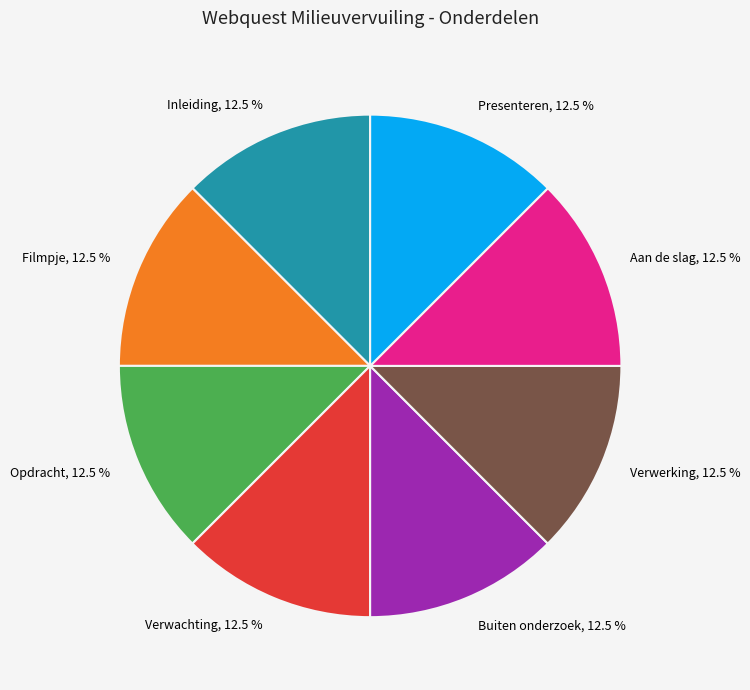

Does Buiten onderzoek, 12.5 % represent more than half of the total?

No